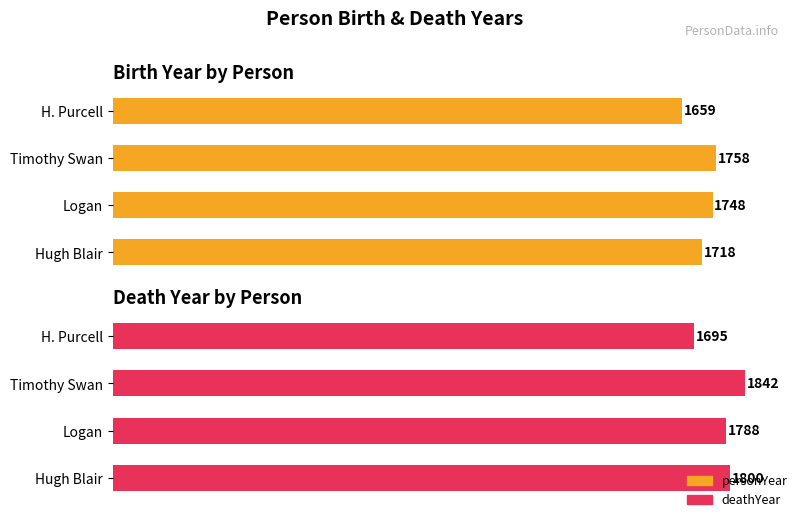

Is it true that deathYear equals 2647 at 500?

False